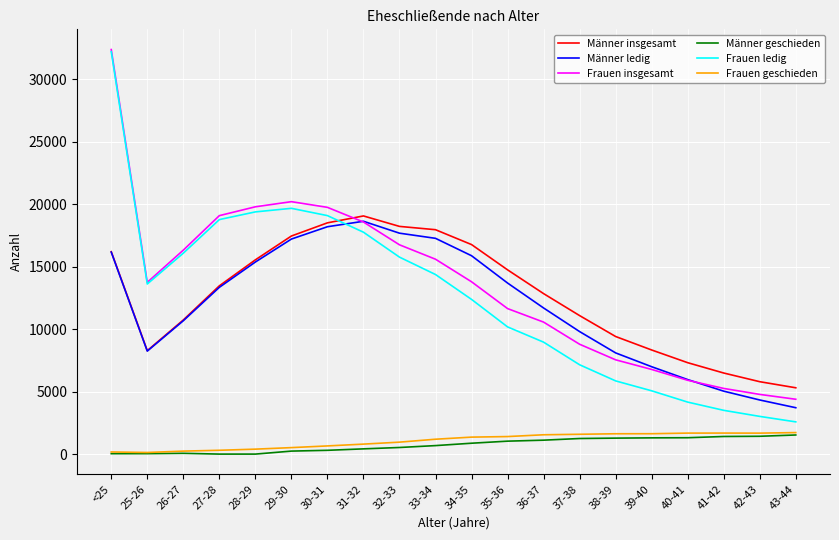

What are all the series names shown in the legend?

Männer insgesamt, Männer ledig, Frauen insgesamt, Männer geschieden, Frauen ledig, Frauen geschieden